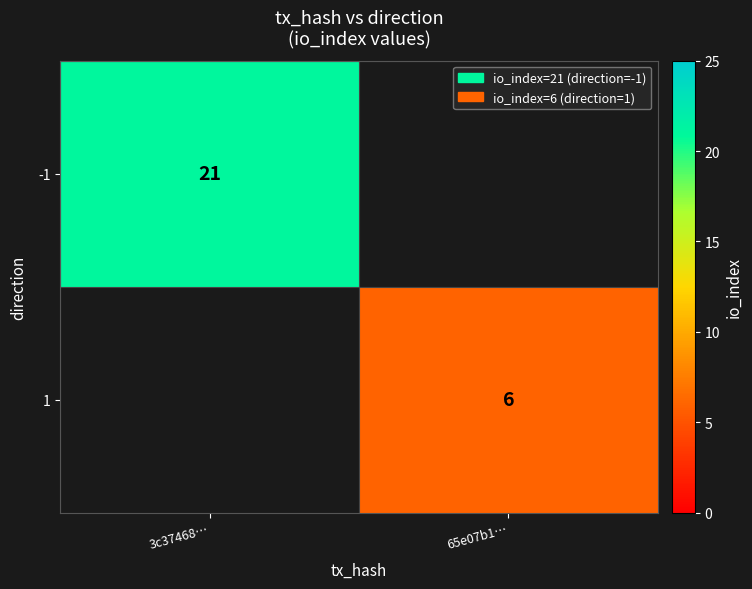

Is it true that -1 equals 29 at 3c37468…?

False